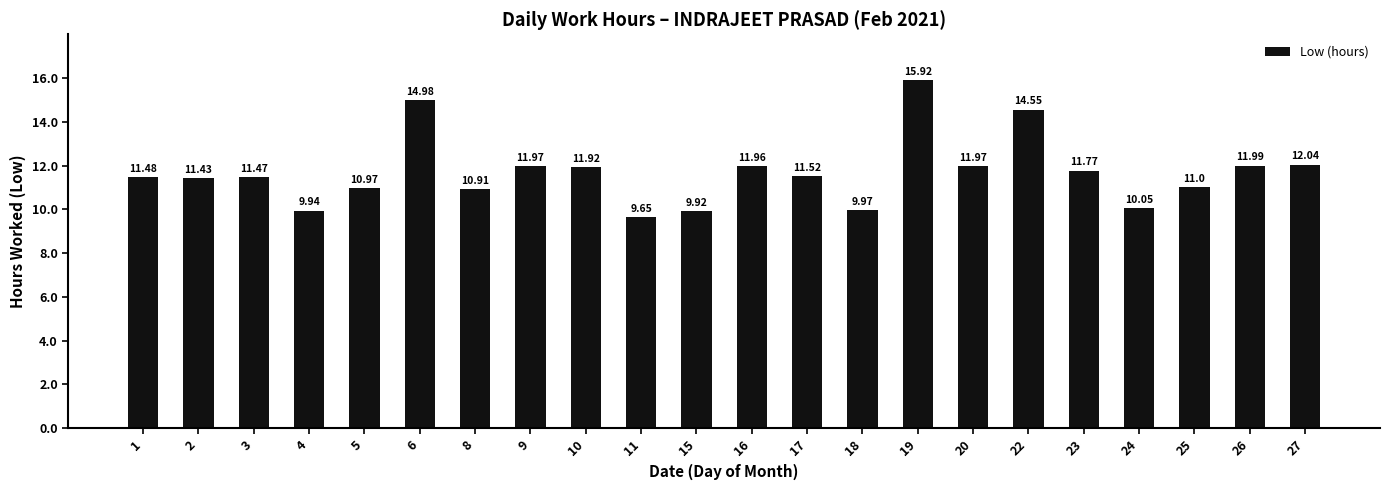

Is it true that the value at 22 is 8.1?

False